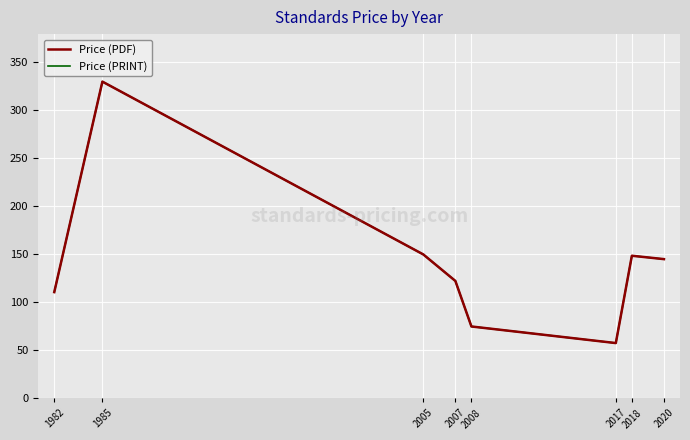

Does the chart have visible grid lines?

Yes